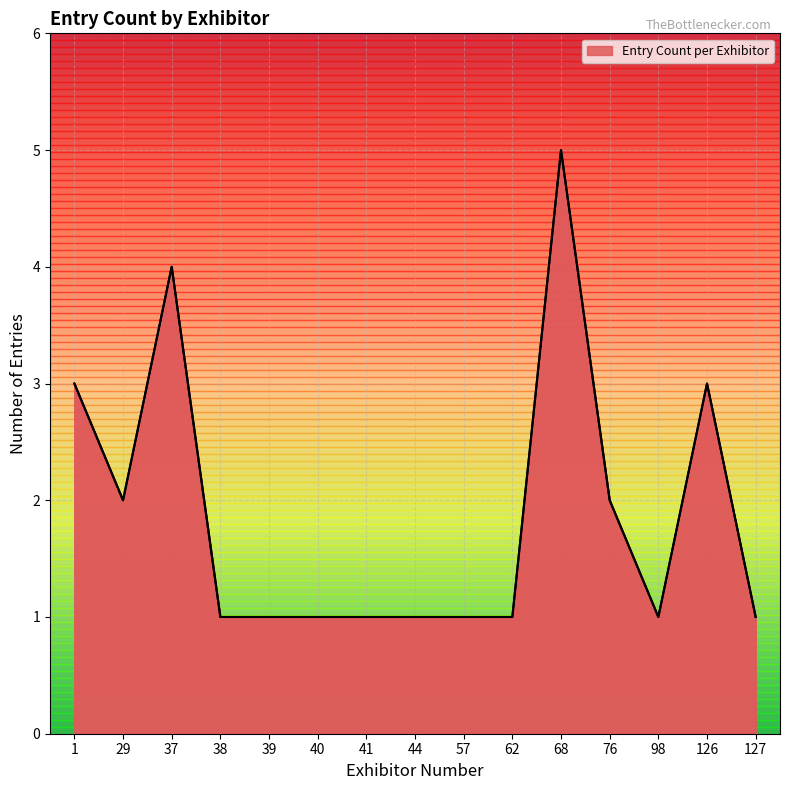

Count the values in the range 1 to 3.

13